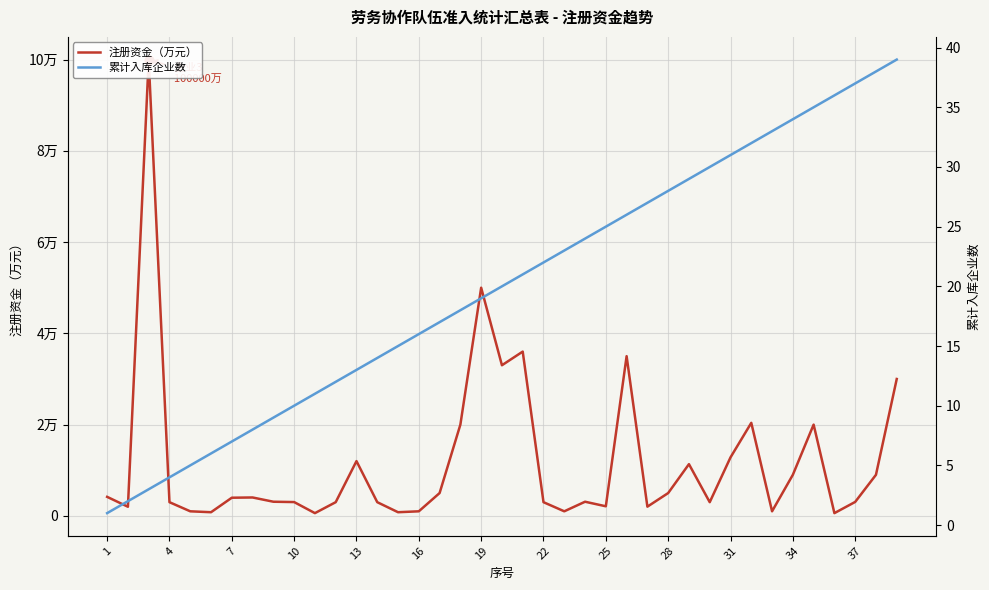

Which series has the largest total across all categories?

注册资金（万元）